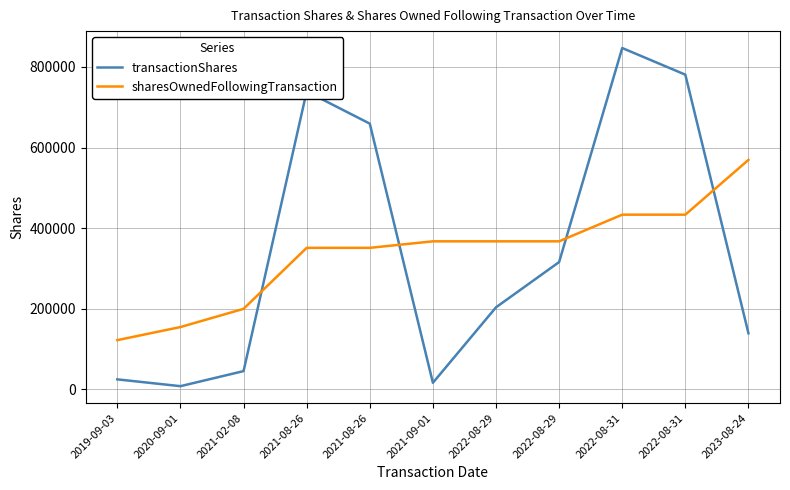

Is this an area chart (filled region under the line)?

No